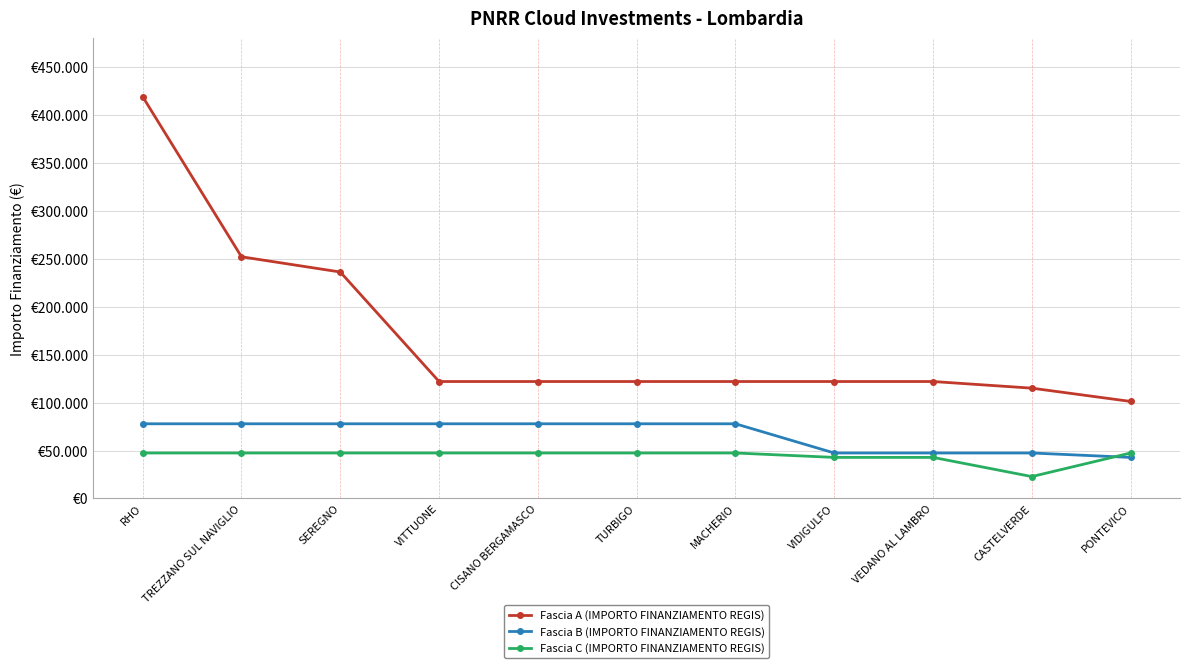

True or false: Fascia A (IMPORTO FINANZIAMENTO REGIS) has a value of 38413 at MACHERIO.

False